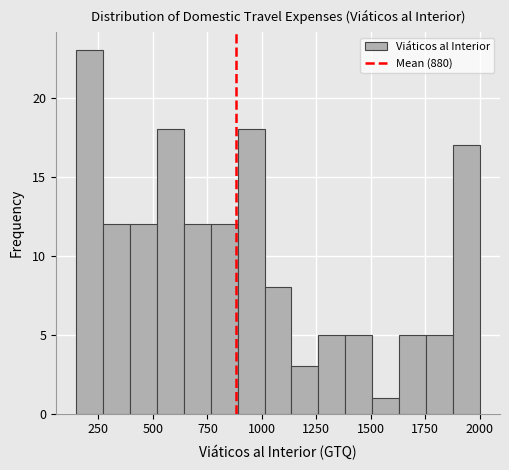

Around what value on the x-axis is the tallest bar? Give the approximate position of its centre, as read against the axis.

200